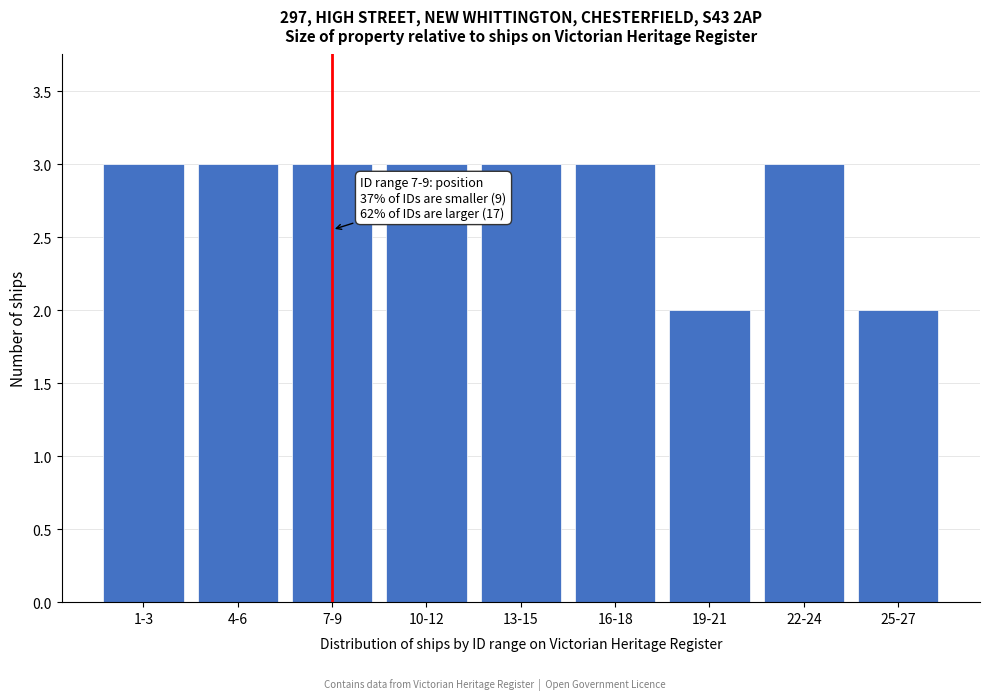

Reading right to left, transcribe all the data shown in this chart.

25-27=2	22-24=3	19-21=2	16-18=3	13-15=3	10-12=3	7-9=3	4-6=3	1-3=3